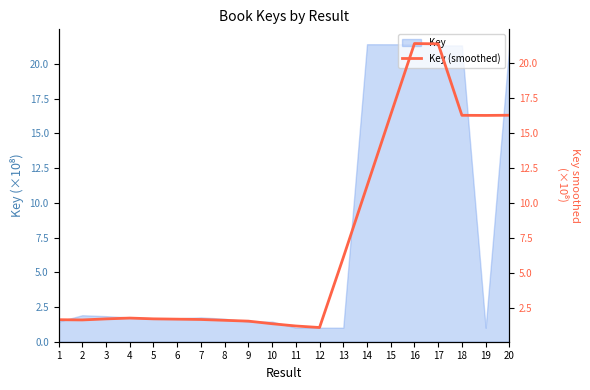

What is the average value?

7.2